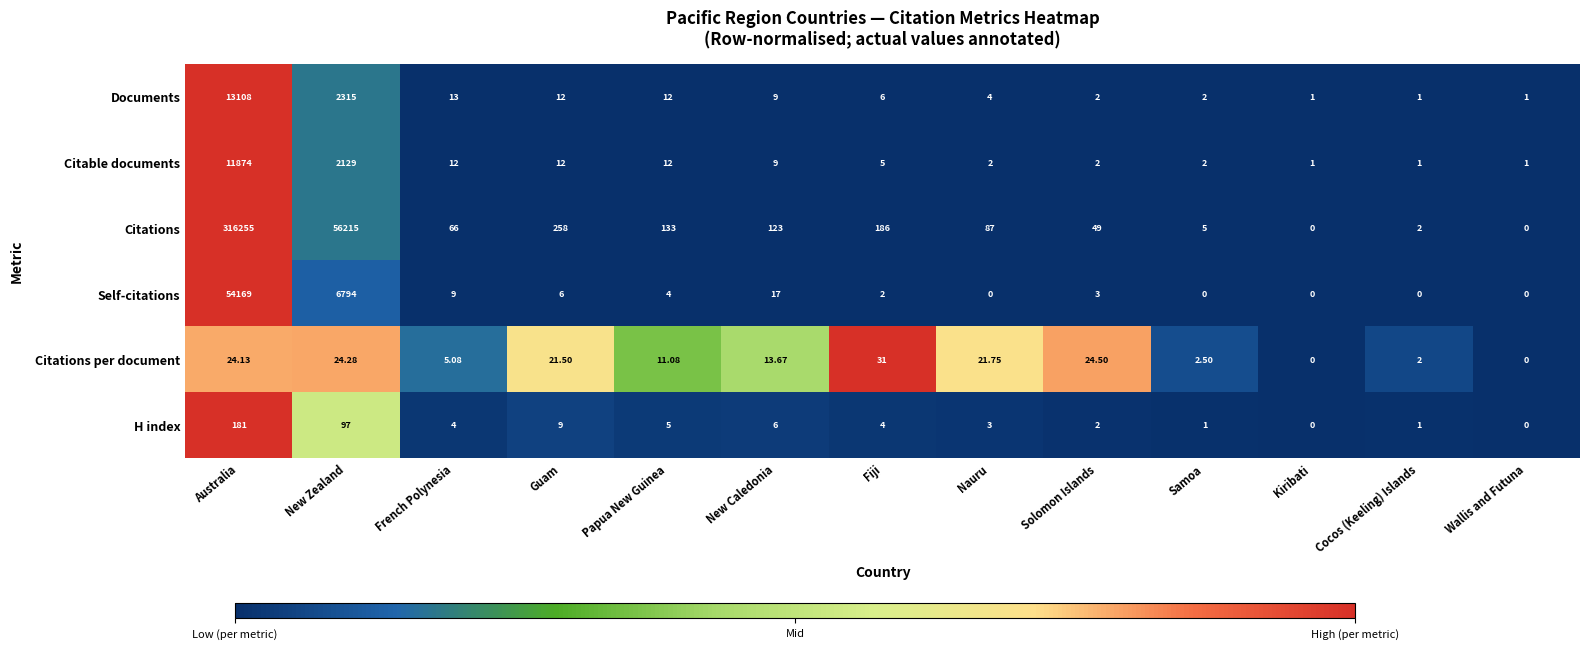

At which label does Documents first exceed 6?

Australia